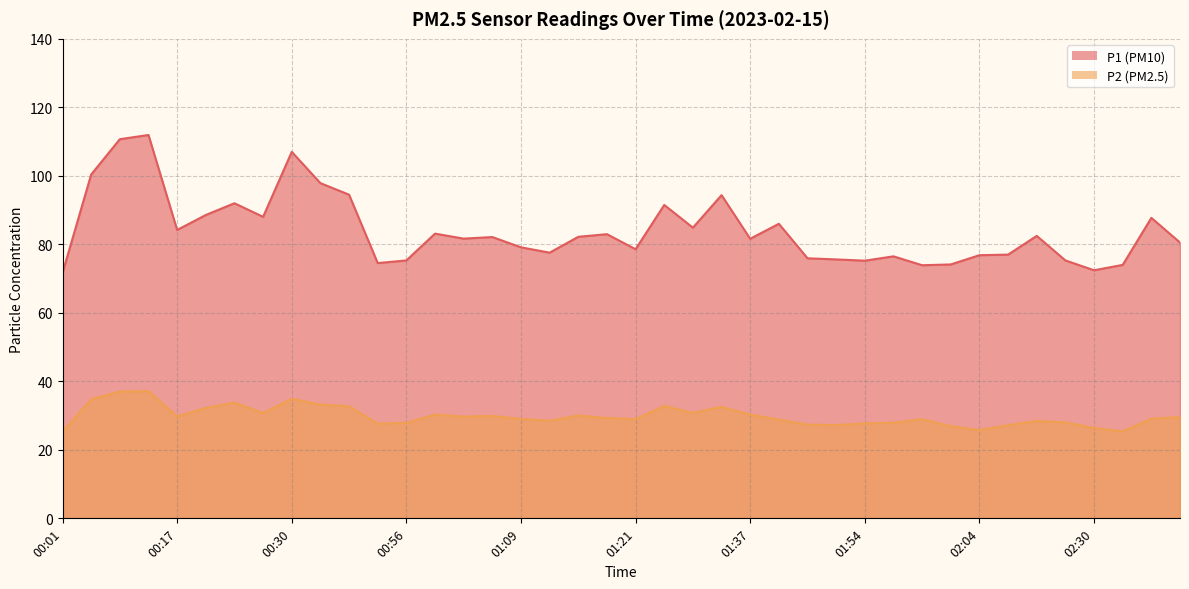

Which series has the largest range (max minus min)?

P1